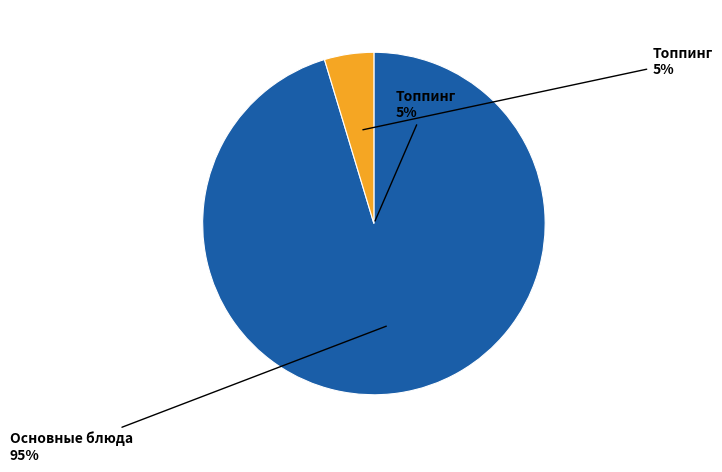

The Хлеб пшеничный slice represents 14% of the pie. True or false?

False